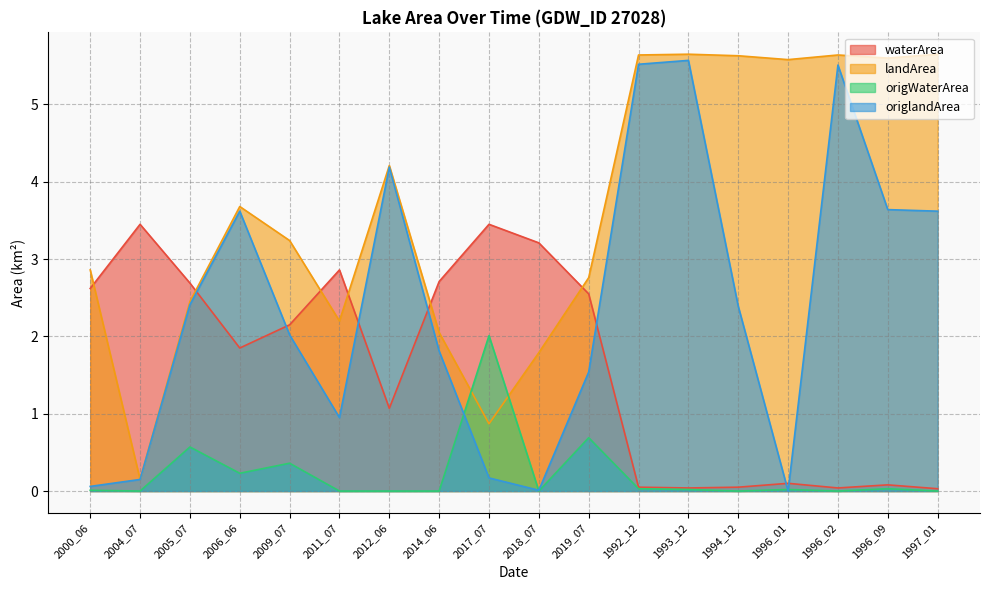

Reading left to right, what are all the values shown in this chart?

waterArea: 2000_06=2.6	2004_07=3.5	2005_07=2.7	2006_06=1.9	2009_07=2.1	2011_07=2.9	2012_06=1.1	2014_06=2.7	2017_07=3.5	2018_07=3.2	2019_07=2.5	1992_12=0.1	1993_12=0.0	1994_12=0.1	1996_01=0.1	1996_02=0.0	1996_09=0.1	1997_01=0.0
landArea: 2000_06=2.9	2004_07=0.1	2005_07=2.5	2006_06=3.7	2009_07=3.2	2011_07=2.2	2012_06=4.2	2014_06=2.0	2017_07=0.9	2018_07=1.8	2019_07=2.8	1992_12=5.6	1993_12=5.7	1994_12=5.6	1996_01=5.6	1996_02=5.6	1996_09=5.6	1997_01=5.7
origWaterArea: 2000_06=0.0	2004_07=0.0	2005_07=0.6	2006_06=0.2	2009_07=0.4	2011_07=0.0	2012_06=0.0	2014_06=0.0	2017_07=2.0	2018_07=0.0	2019_07=0.7	1992_12=0.0	1993_12=0.0	1994_12=0.0	1996_01=0.0	1996_02=0.0	1996_09=0.0	1997_01=0.0
origlandArea: 2000_06=0.1	2004_07=0.1	2005_07=2.4	2006_06=3.6	2009_07=2.0	2011_07=0.9	2012_06=4.2	2014_06=1.8	2017_07=0.2	2018_07=0.0	2019_07=1.5	1992_12=5.5	1993_12=5.6	1994_12=2.4	1996_01=0.0	1996_02=5.5	1996_09=3.6	1997_01=3.6